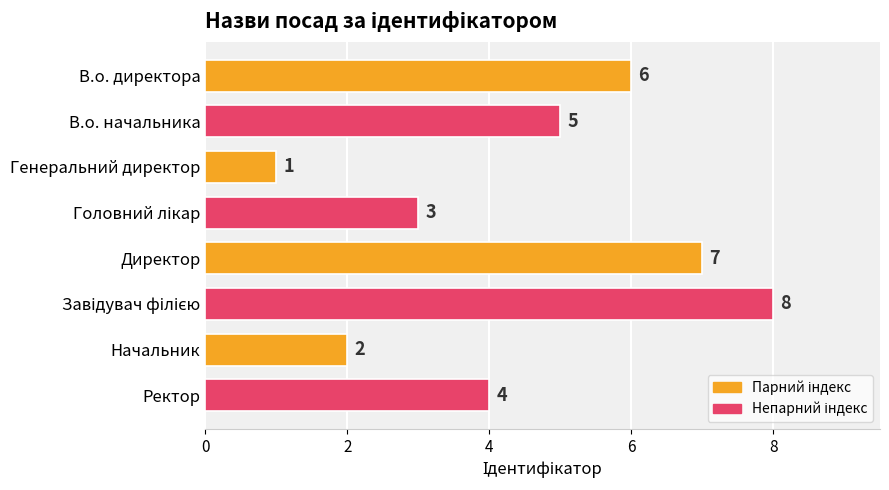

True or false: the data shows 2 at Начальник.

True